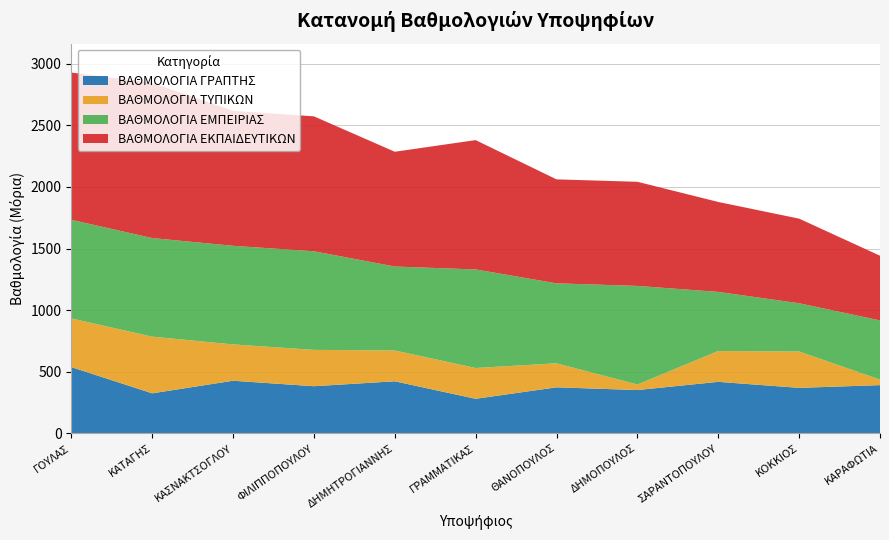

Reading left to right, what are all the values shown in this chart?

ΒΑΘΜΟΛΟΓΙΑ ΓΡΑΠΤΗΣ: ΓΟΥΛΑΣ=538.1	ΚΑΤΑΓΗΣ=325.0	ΚΑΣΝΑΚΤΣΟΓΛΟΥ=427.1	ΦΙΛΙΠΠΟΠΟΥΛΟΥ=382.7	ΔΗΜΗΤΡΟΓΙΑΝΝΗΣ=422.7	ΓΡΑΜΜΑΤΙΚΑΣ=280.6	ΘΑΝΟΠΟΥΛΟΣ=373.9	ΔΗΜΟΠΟΥΛΟΣ=351.7	ΣΑΡΑΝΤΟΠΟΥΛΟΥ=418.3	ΚΟΚΚΙΟΣ=369.4	ΚΑΡΑΦΩΤΙΑ=391.6
ΒΑΘΜΟΛΟΓΙΑ ΤΥΠΙΚΩΝ: ΓΟΥΛΑΣ=395.0	ΚΑΤΑΓΗΣ=460.0	ΚΑΣΝΑΚΤΣΟΓΛΟΥ=295.0	ΦΙΛΙΠΠΟΠΟΥΛΟΥ=295.0	ΔΗΜΗΤΡΟΓΙΑΝΝΗΣ=250.0	ΓΡΑΜΜΑΤΙΚΑΣ=250.0	ΘΑΝΟΠΟΥΛΟΣ=195.0	ΔΗΜΟΠΟΥΛΟΣ=45.0	ΣΑΡΑΝΤΟΠΟΥΛΟΥ=250.0	ΚΟΚΚΙΟΣ=295.0	ΚΑΡΑΦΩΤΙΑ=45.0
ΒΑΘΜΟΛΟΓΙΑ ΕΜΠΕΙΡΙΑΣ: ΓΟΥΛΑΣ=800.0	ΚΑΤΑΓΗΣ=800.0	ΚΑΣΝΑΚΤΣΟΓΛΟΥ=800.0	ΦΙΛΙΠΠΟΠΟΥΛΟΥ=800.0	ΔΗΜΗΤΡΟΓΙΑΝΝΗΣ=681.3	ΓΡΑΜΜΑΤΙΚΑΣ=799.6	ΘΑΝΟΠΟΥΛΟΣ=648.7	ΔΗΜΟΠΟΥΛΟΣ=800.0	ΣΑΡΑΝΤΟΠΟΥΛΟΥ=479.8	ΚΟΚΚΙΟΣ=391.5	ΚΑΡΑΦΩΤΙΑ=480.0
ΒΑΘΜΟΛΟΓΙΑ ΕΚΠΑΙΔΕΥΤΙΚΩΝ: ΓΟΥΛΑΣ=1195.0	ΚΑΤΑΓΗΣ=1260.0	ΚΑΣΝΑΚΤΣΟΓΛΟΥ=1095.0	ΦΙΛΙΠΠΟΠΟΥΛΟΥ=1095.0	ΔΗΜΗΤΡΟΓΙΑΝΝΗΣ=931.3	ΓΡΑΜΜΑΤΙΚΑΣ=1049.6	ΘΑΝΟΠΟΥΛΟΣ=843.7	ΔΗΜΟΠΟΥΛΟΣ=845.0	ΣΑΡΑΝΤΟΠΟΥΛΟΥ=729.8	ΚΟΚΚΙΟΣ=686.5	ΚΑΡΑΦΩΤΙΑ=525.0